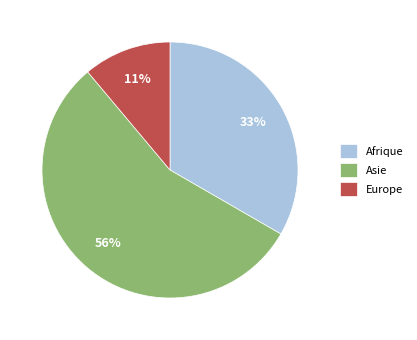

Combined, do Asie and Afrique account for over 50%?

Yes